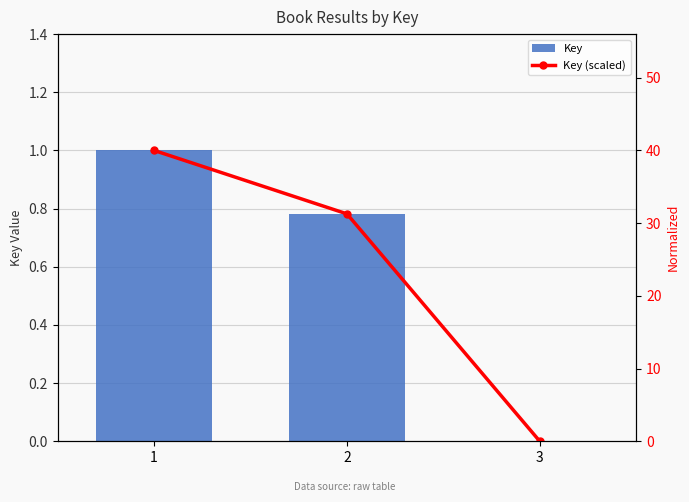

Rank the series by their maximum value, from lowest to highest.

Key, Key (scaled)